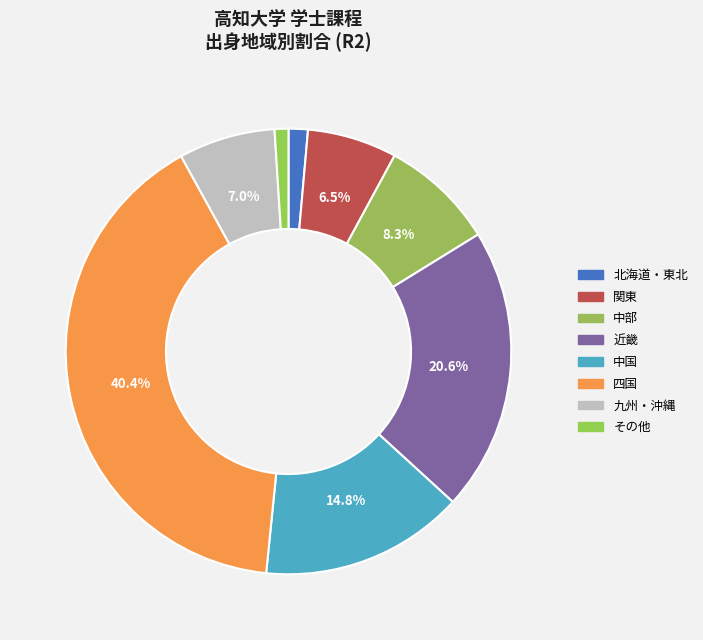

Combined, what portion of the pie is 四国 and 近畿?

61.0%